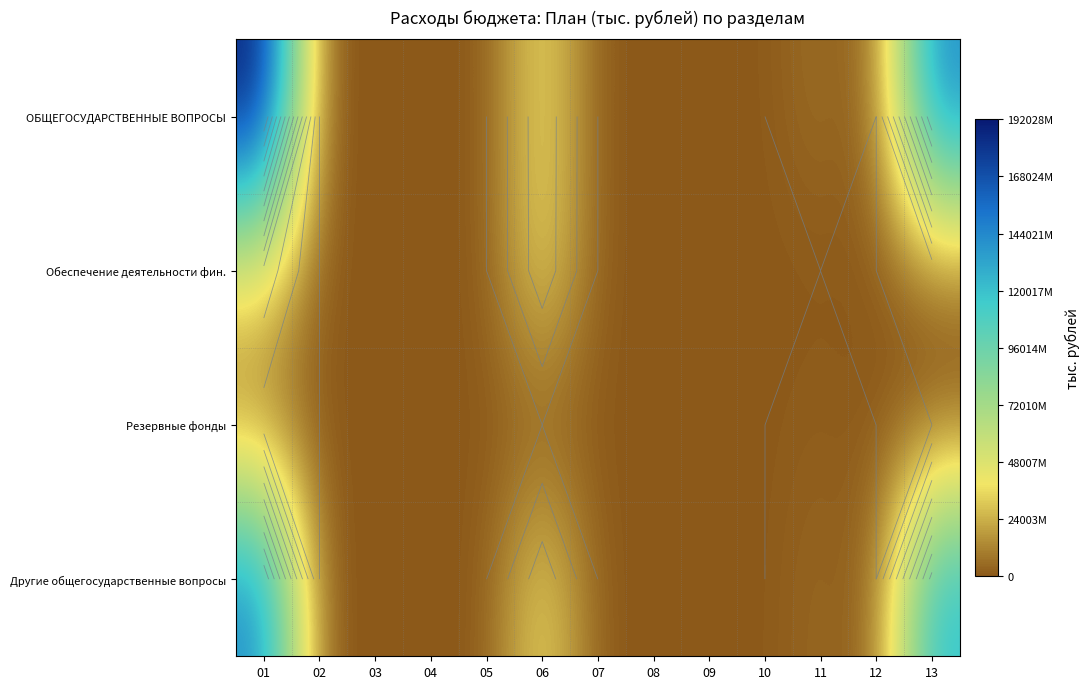

At which category is the sum across all series the highest?

01